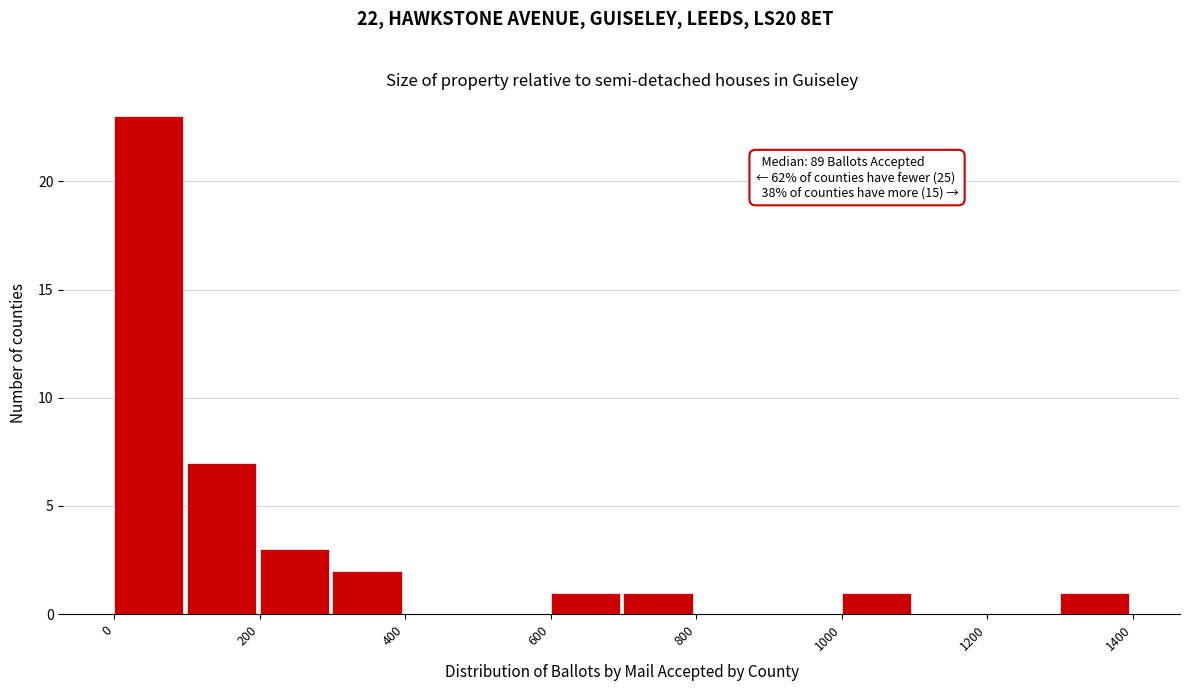

Which range on the x-axis has the tallest bar?

0 to 100